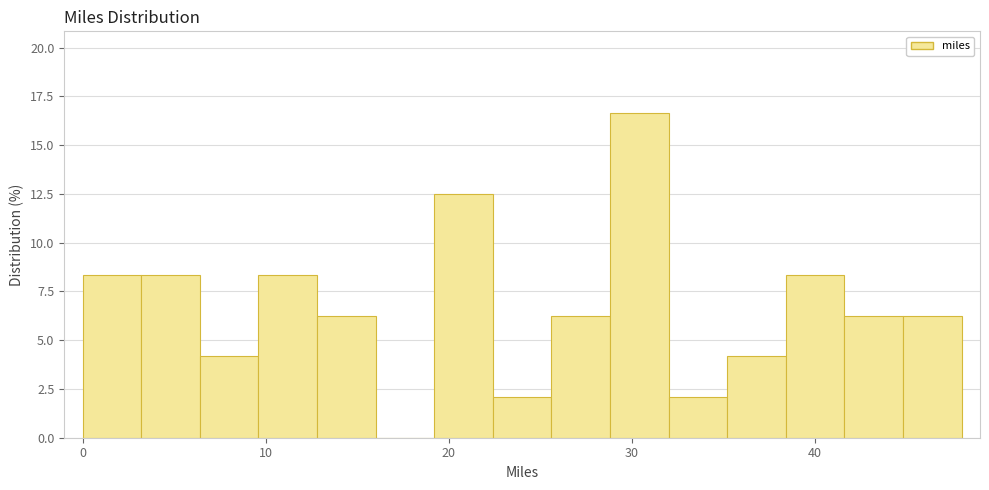

Around what value on the x-axis is the tallest bar? Give the approximate position of its centre, as read against the axis.

30